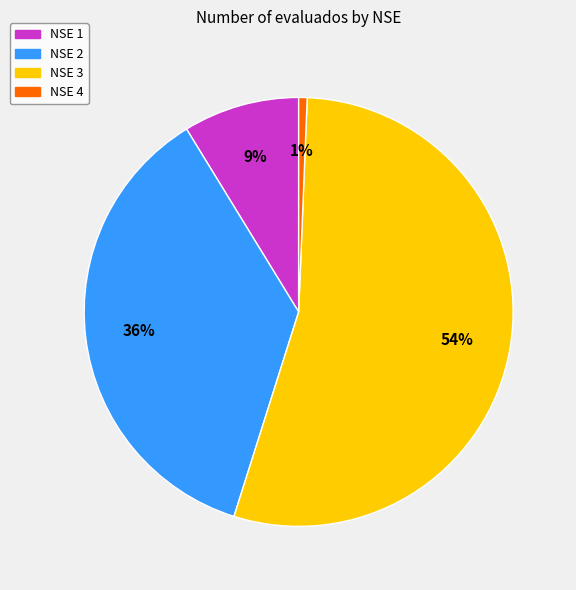

To the nearest percent, what is the average slice percentage?

25%